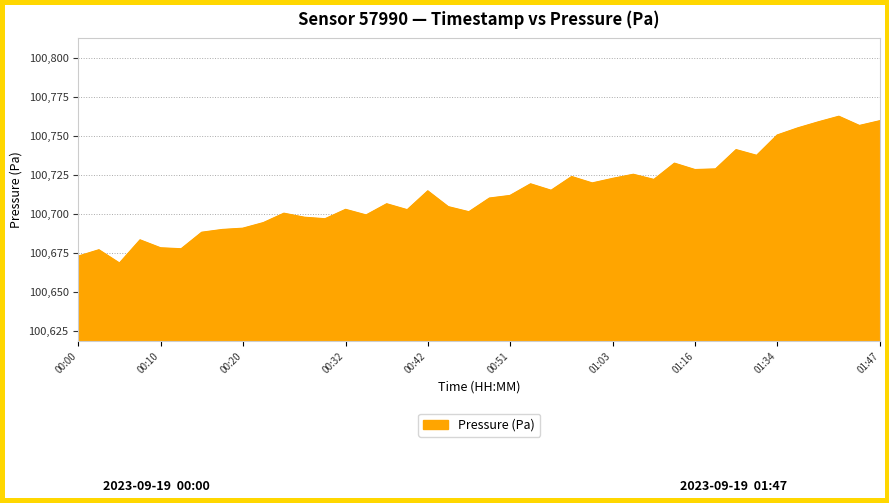

What is the maximum value shown in the chart?

100762.7